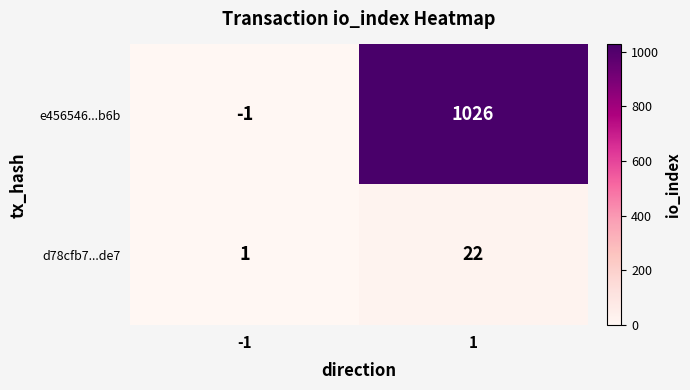

Reading left to right, list all the values displayed in this chart.

e456546...b6b: -1	1026
d78cfb7...de7: 1	22